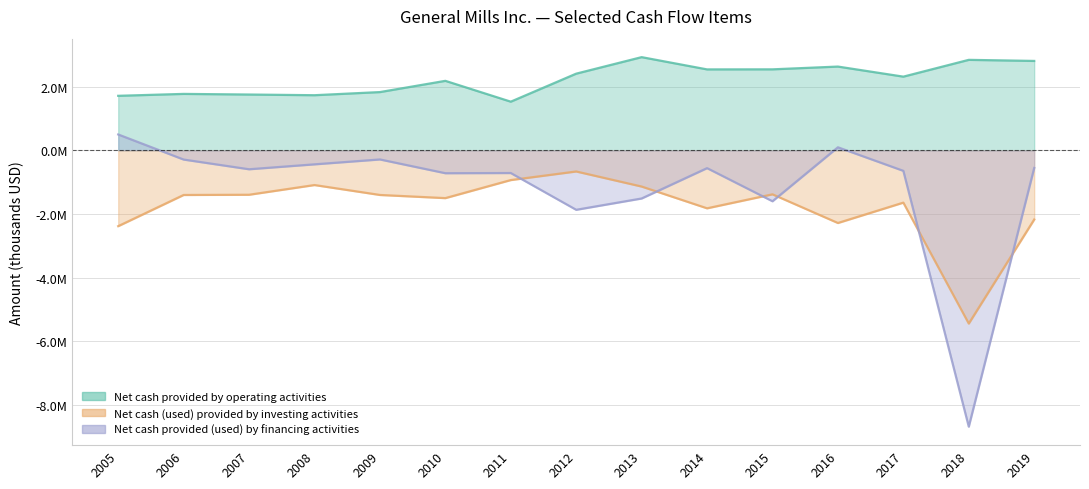

What is the value of the Net cash provided (used) by financing activities point at the 14th from the left?

-8685400